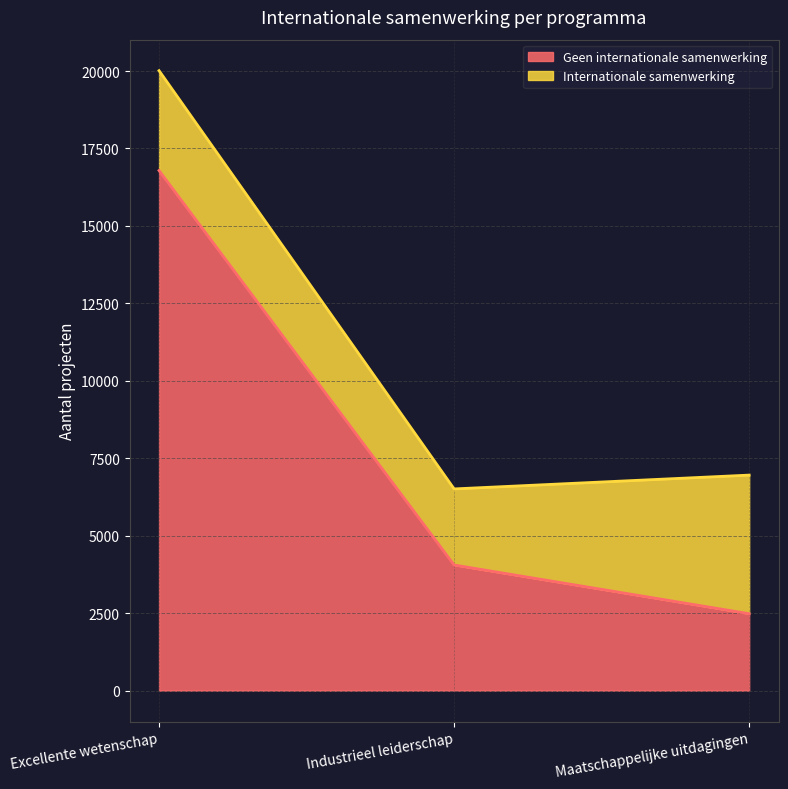

What is the average value of the Geen internationale samenwerking series?

7775